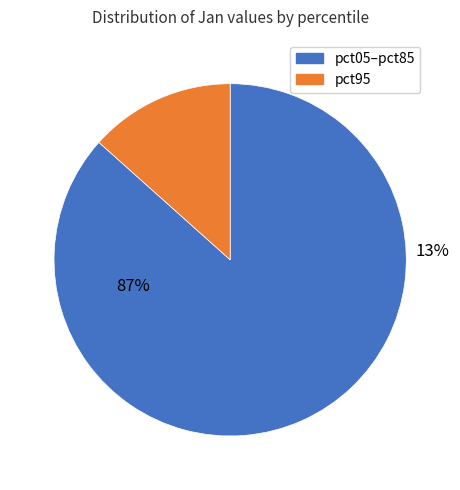

Does pct45 account for over 50% of the chart?

No